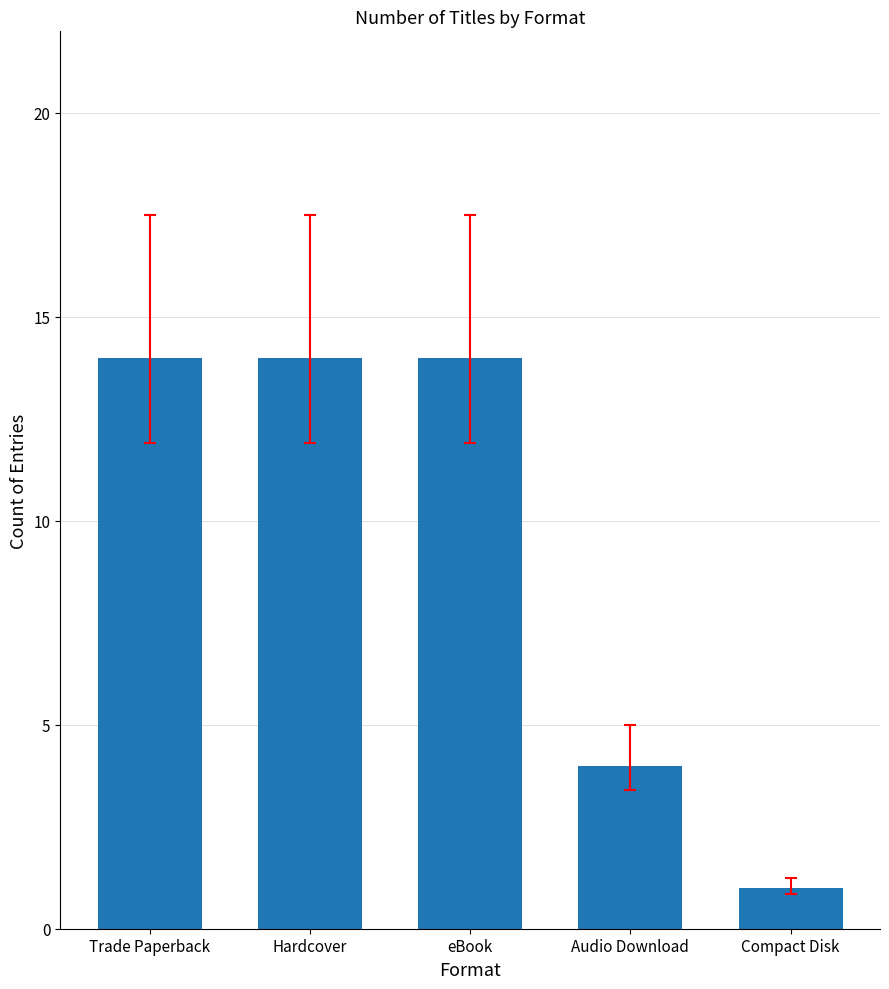

Count the values in the range 4 to 14.

4